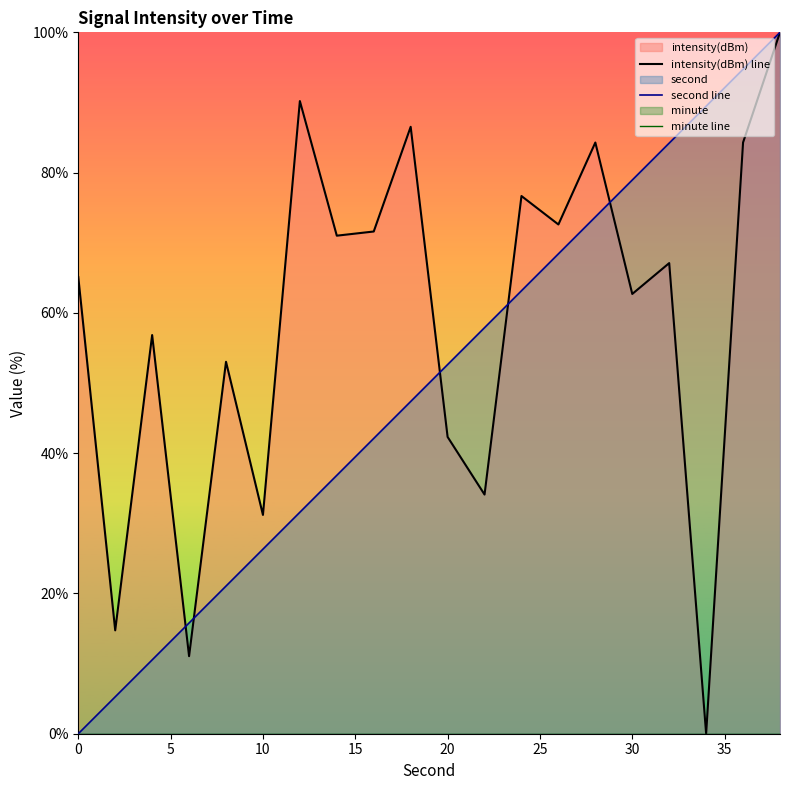

The value of second line at 30 is 78.9. True or false?

True